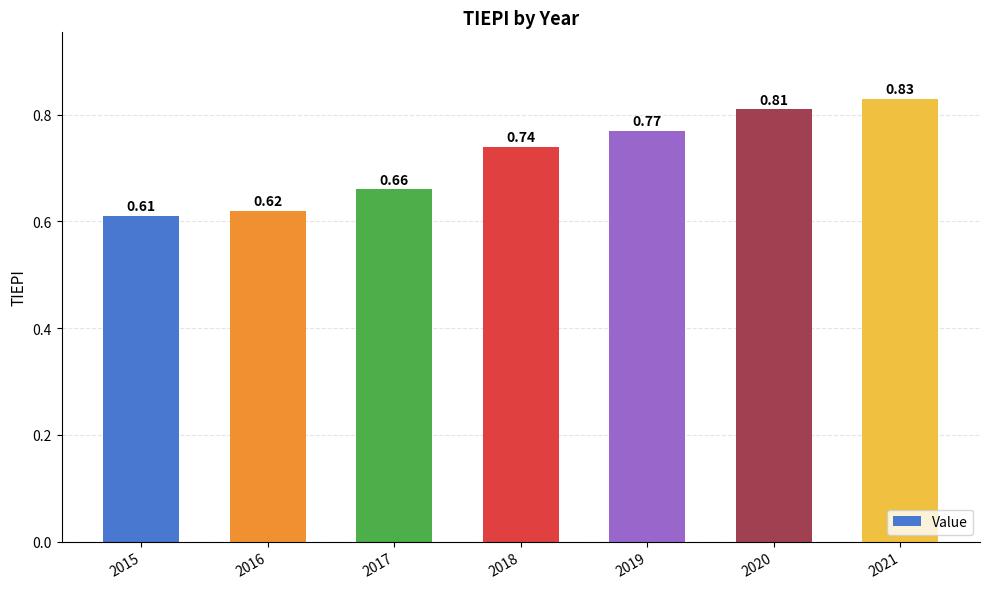

List the labels in order of value, smallest first.

2015, 2016, 2017, 2018, 2019, 2020, 2021